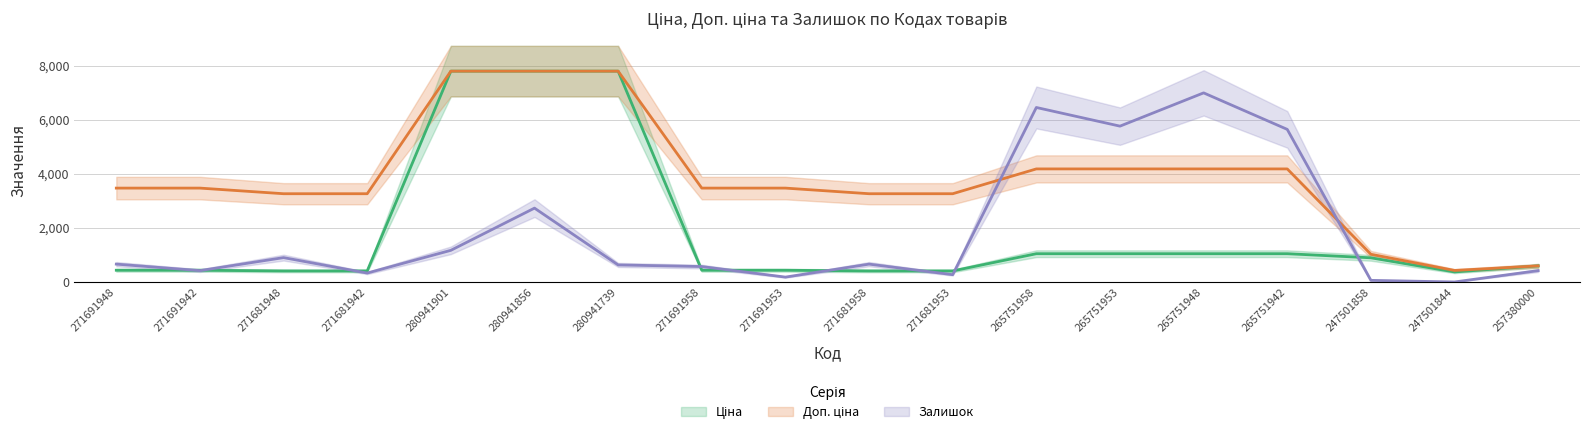

What is the difference between the maximum and minimum values in the Ціна series?

7421.6